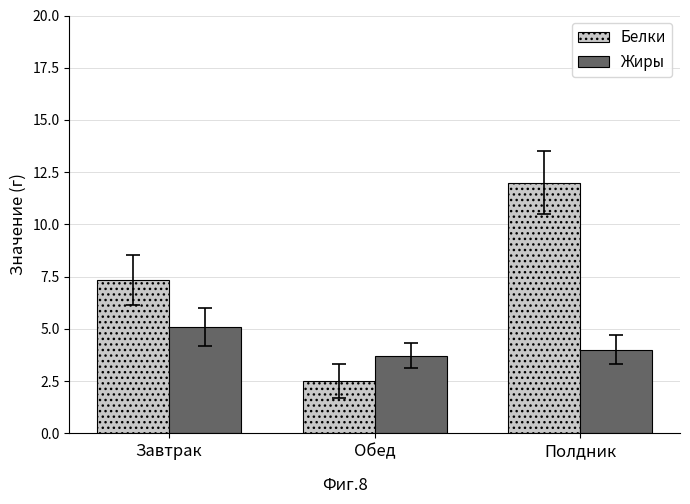

What is the sum of the Белки values at Завтрак and Полдник?

19.3